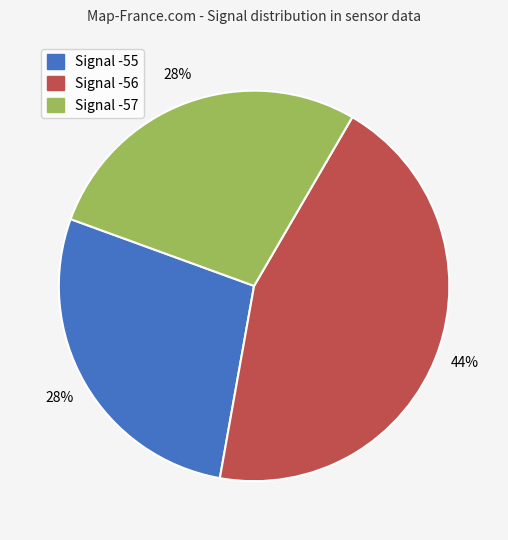

How many slices are in this pie chart?

3